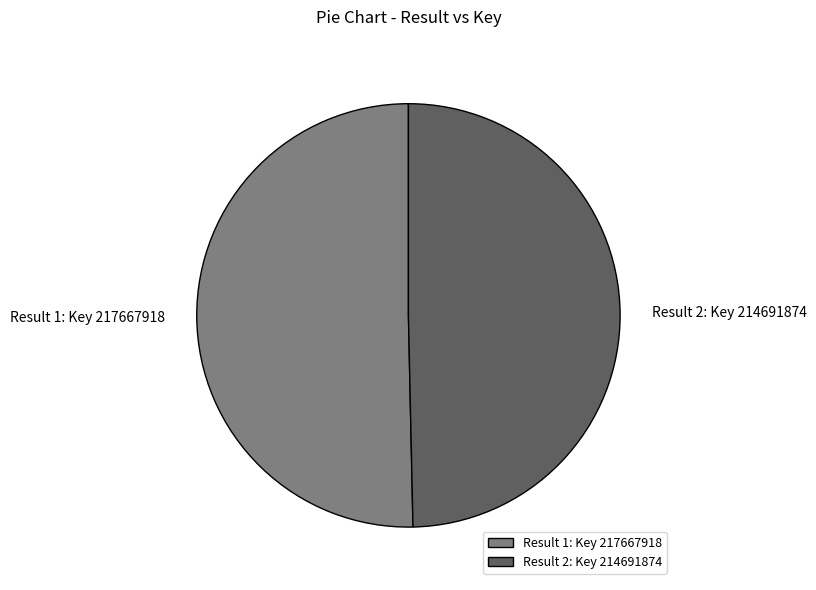

Between Result 2: Key 214691874 and Result 1: Key 217667918, which is larger?

Result 1: Key 217667918